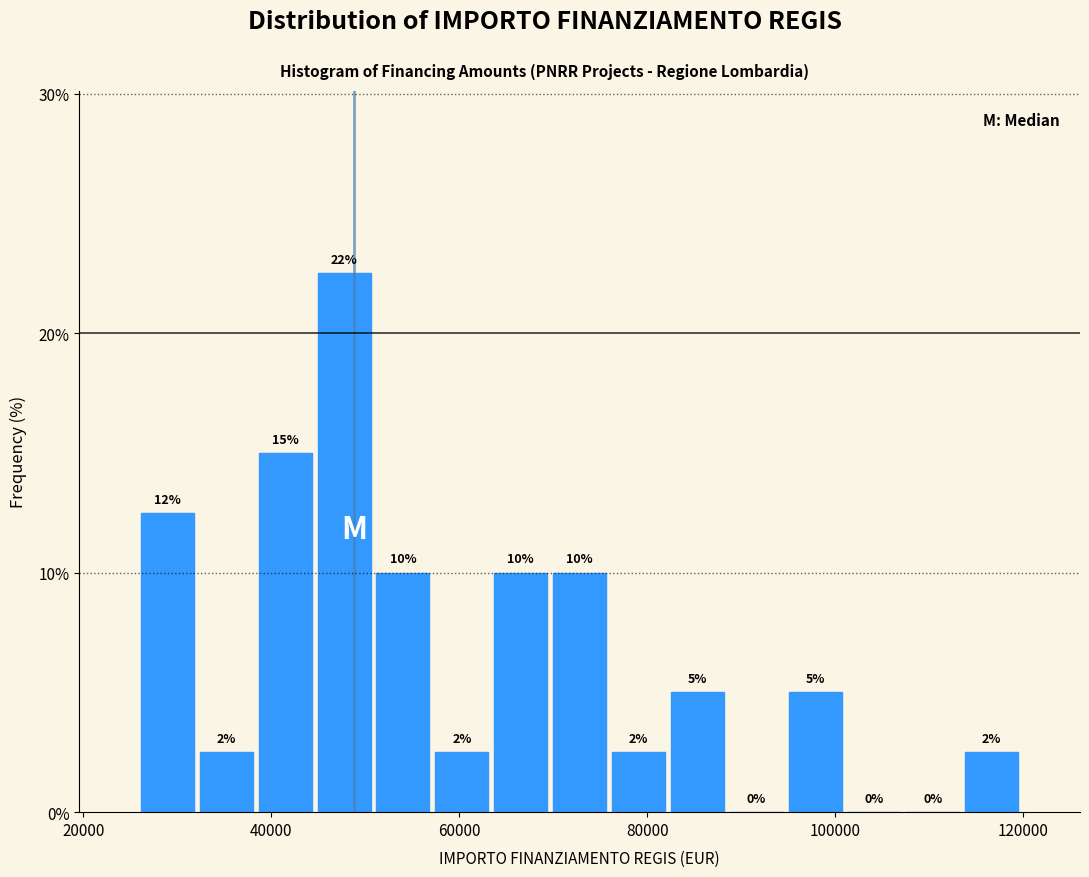

Read against the x-axis, roughly where is the centre of the tallest bar?

48000